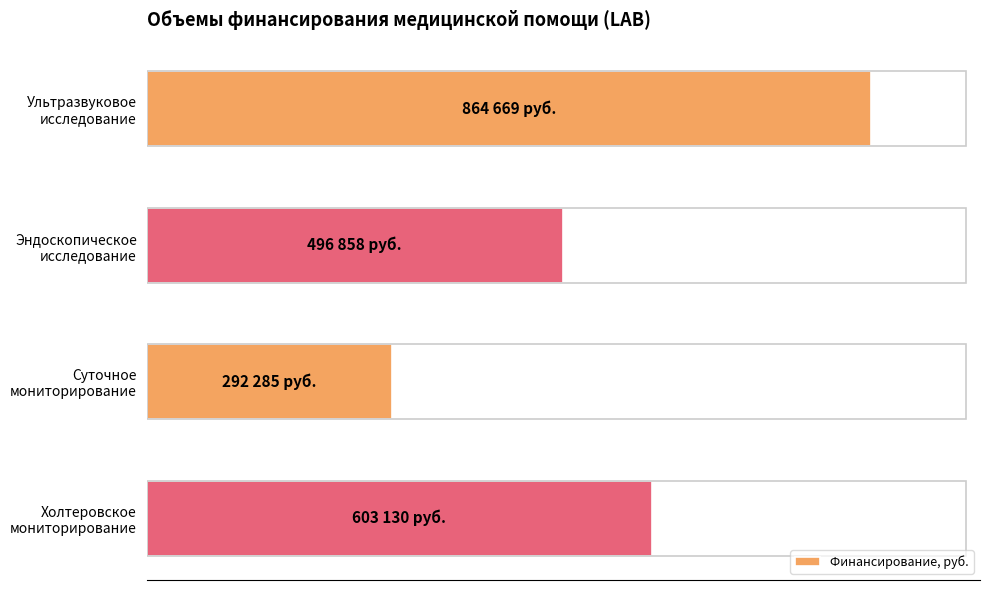

Are the bars horizontal?

Yes